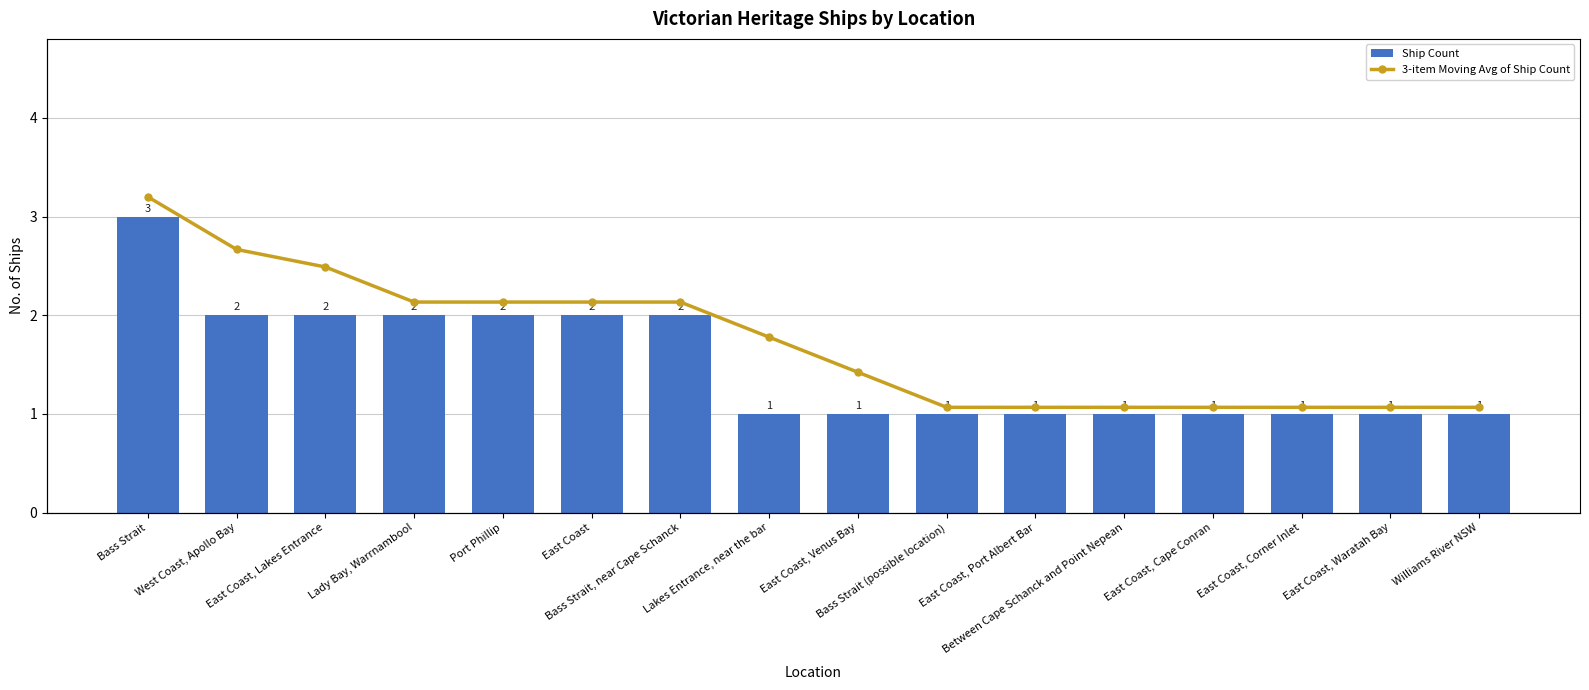

At which category is the sum across all series the highest?

Bass Strait